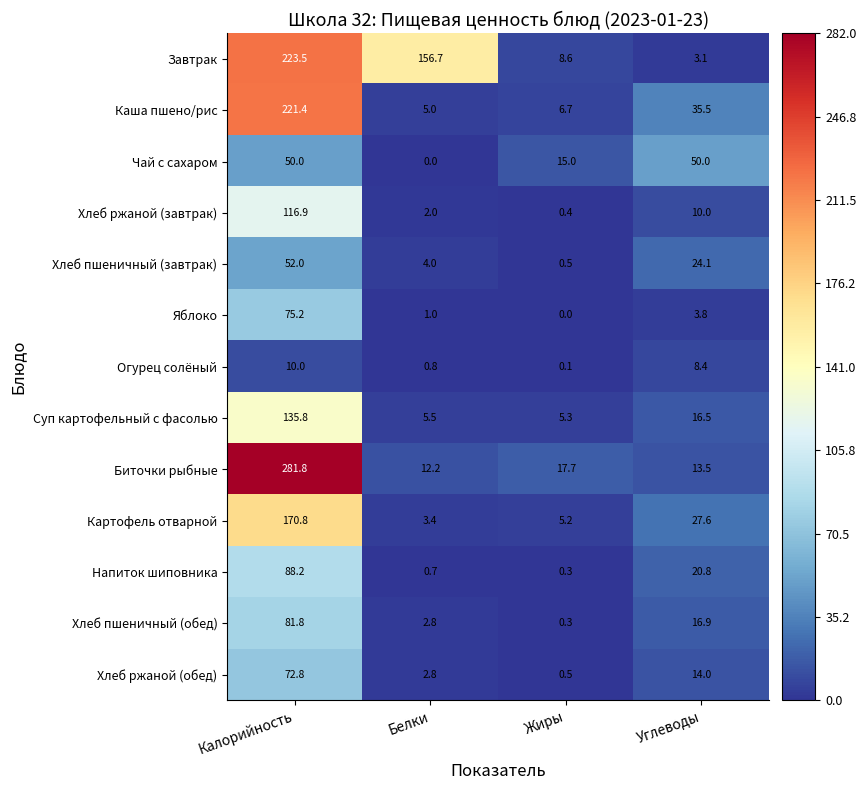

Count the Чай с сахаром values in the range 15 to 50.

3